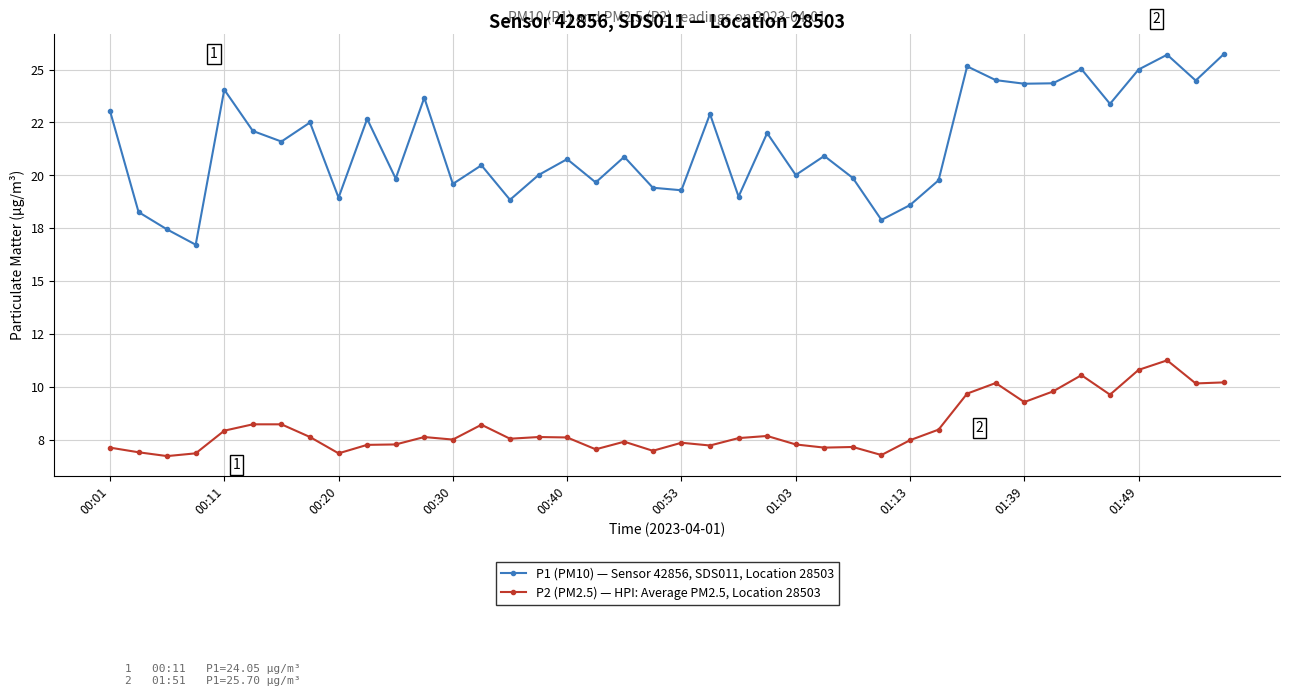

List the series in order of their peak value, highest first.

P1 (PM10) — Sensor 42856, SDS011, Location 28503, P2 (PM2.5) — HPI: Average PM2.5, Location 28503